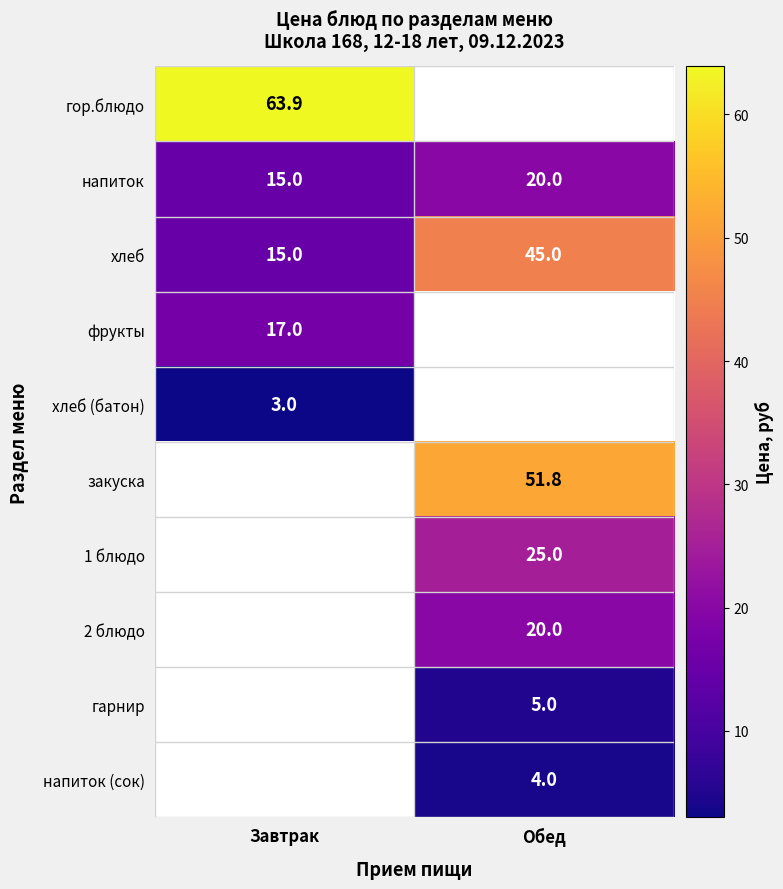

What is the highest value of the хлеб series?

45.0